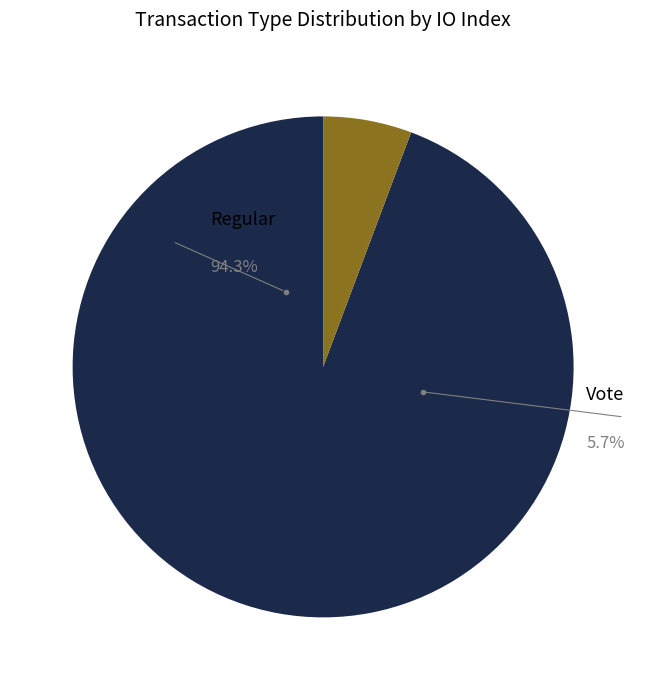

Rank the categories by value from lowest to highest.

Vote, Regular